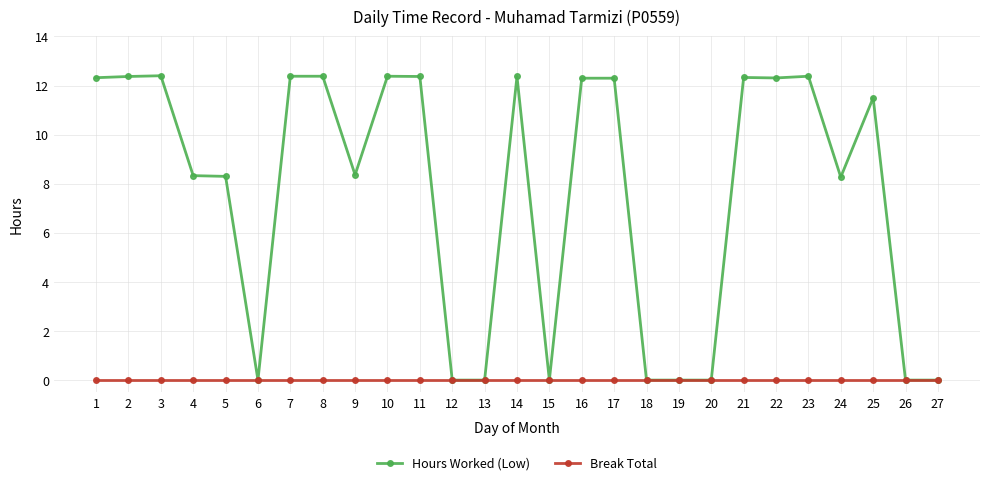

What are all the series names shown in the legend?

Hours Worked (Low), Break Total